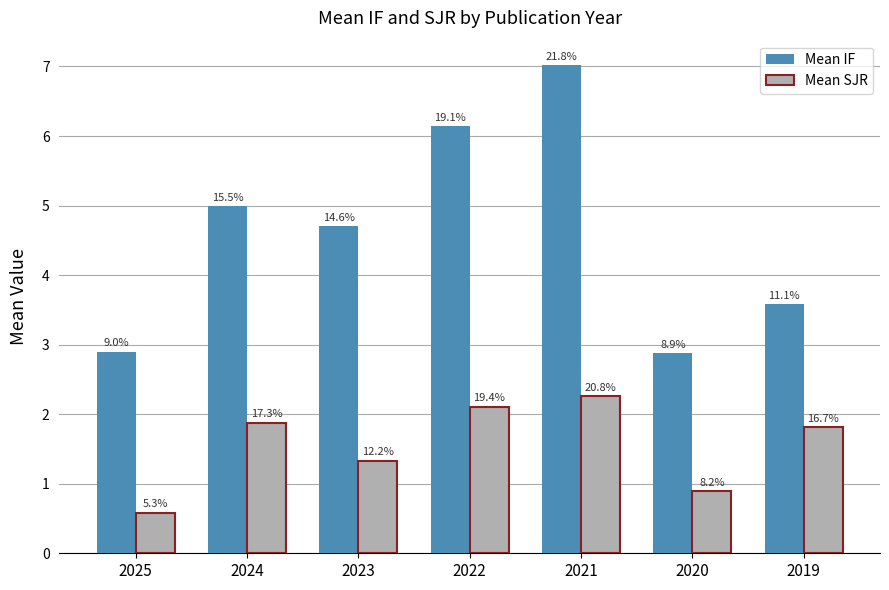

How many groups of bars are there?

7